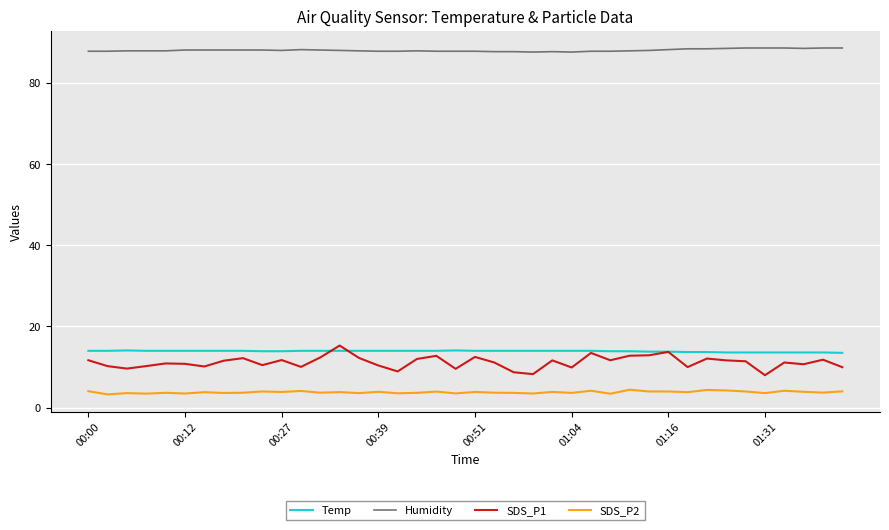

True or false: SDS_P2 and SDS_P1 intersect in this chart.

False